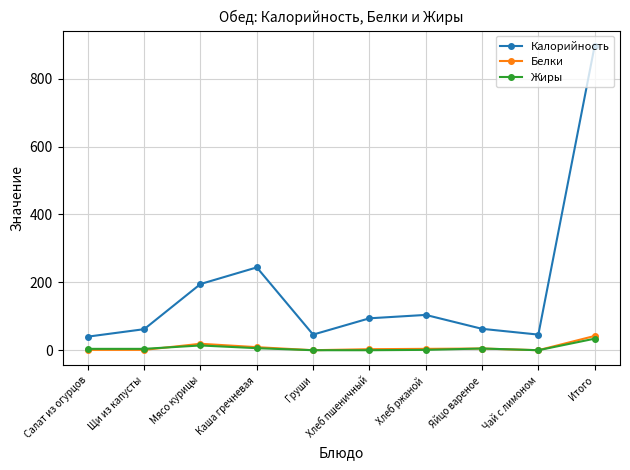

Is the value of Жиры at Каша гречневая greater than the value of Калорийность at Щи из капусты?

No